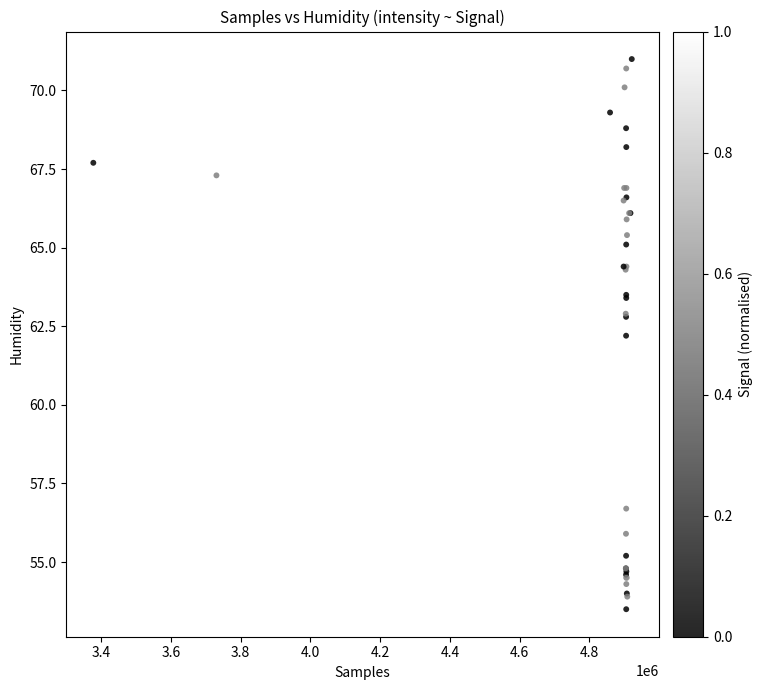

What Y value in the scatter plot is closest to 62?

62.2